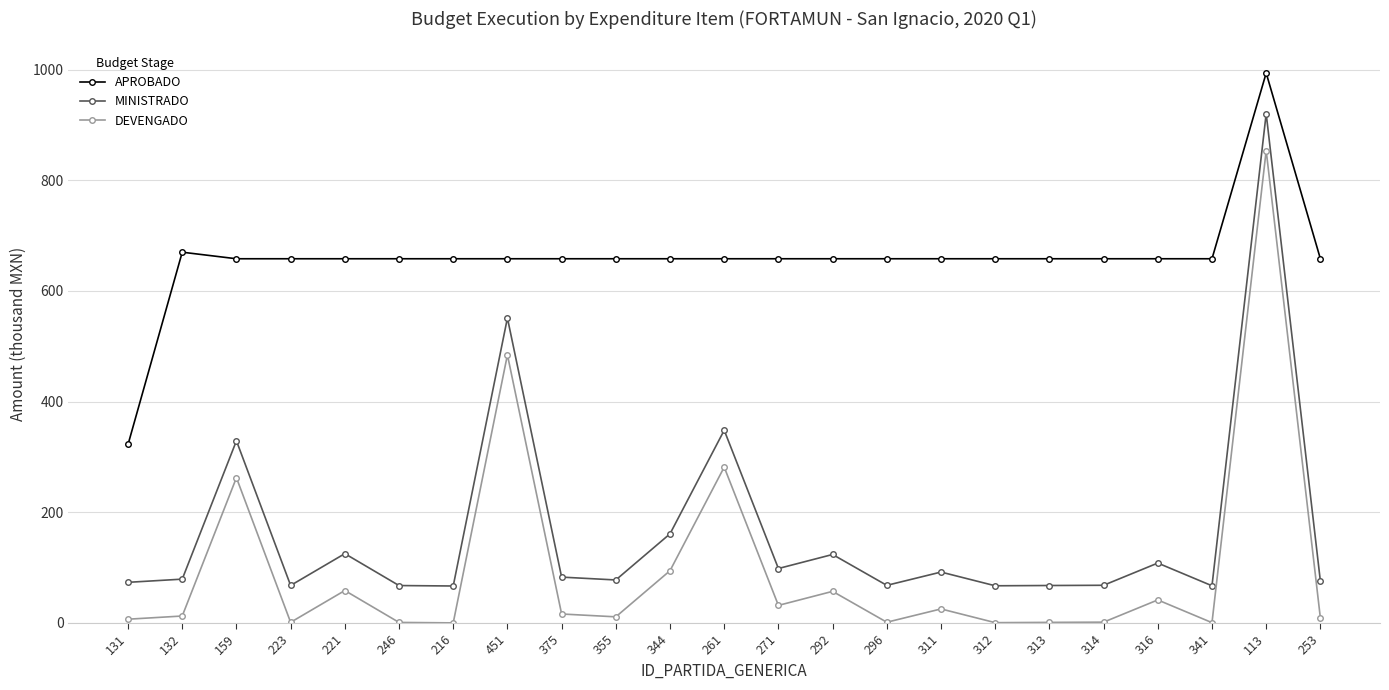

The MINISTRADO series shows 77.7 at 355. True or false?

True